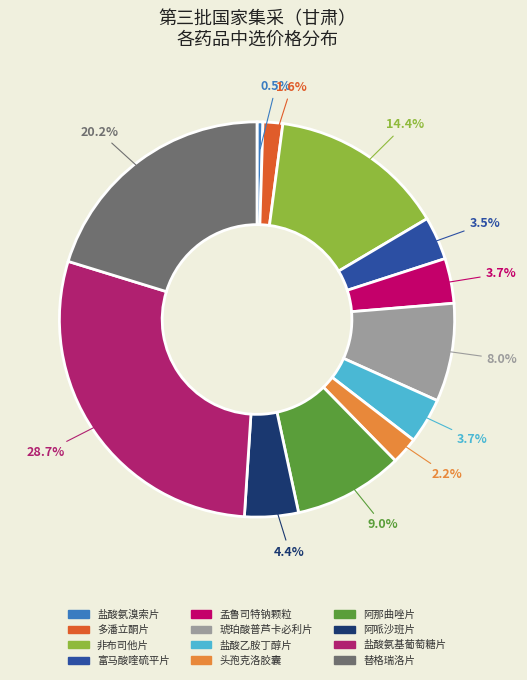

To the nearest percent, what is the difference between the largest and smallest slice percentages?

28%